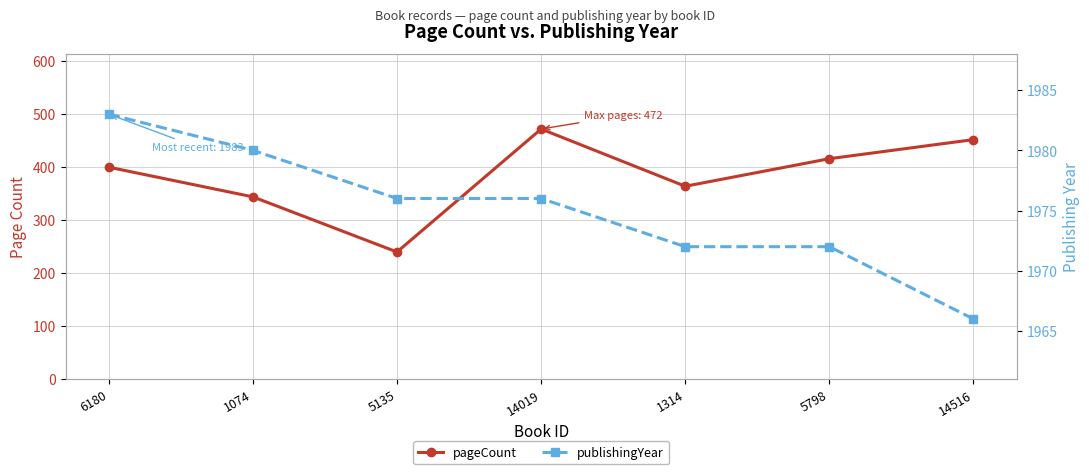

What is the average value of the pageCount series?

384